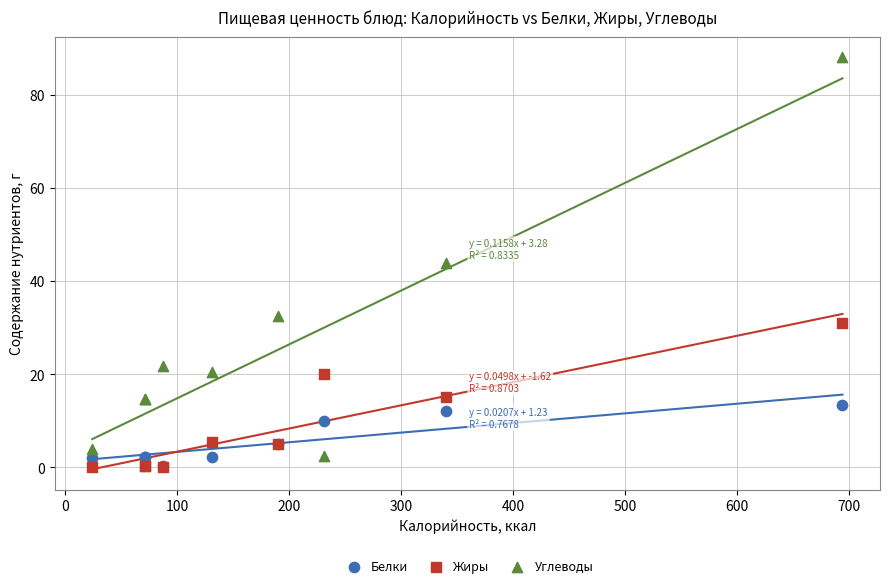

Which series contains the highest Y value?

Углеводы